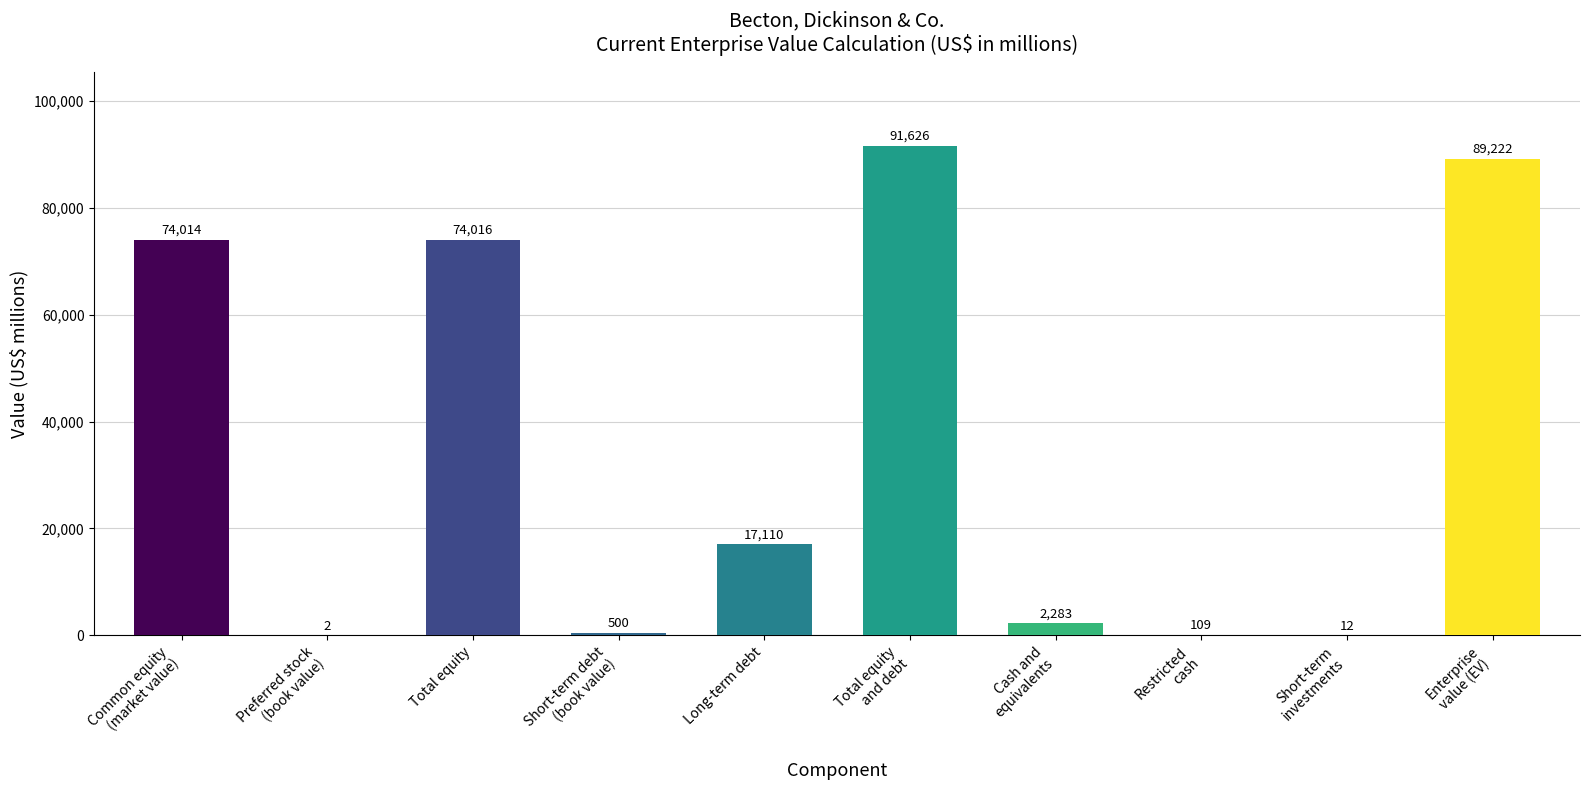

What is the greatest value displayed?

91626